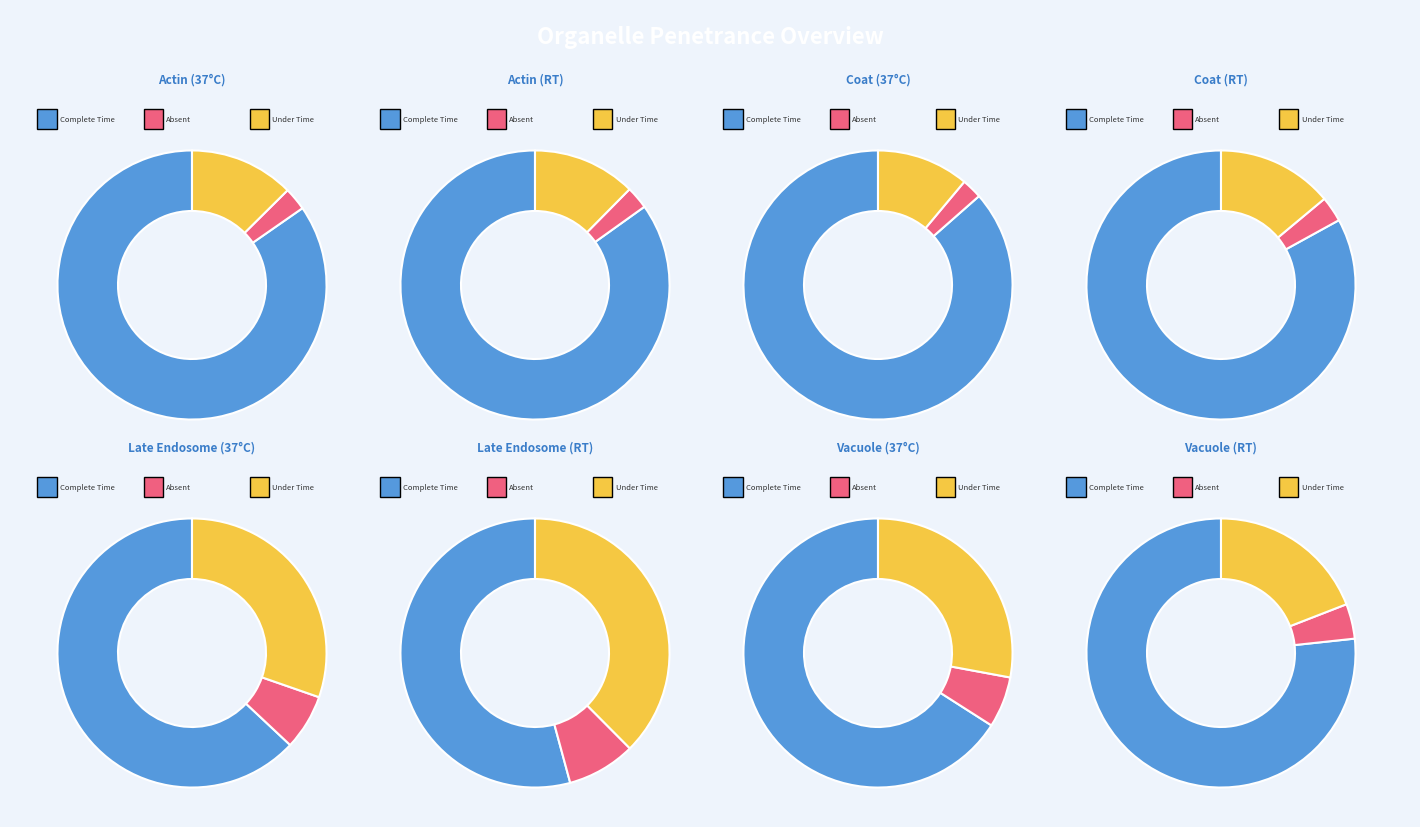

Do 37 and RT together represent more than half of the pie?

Yes